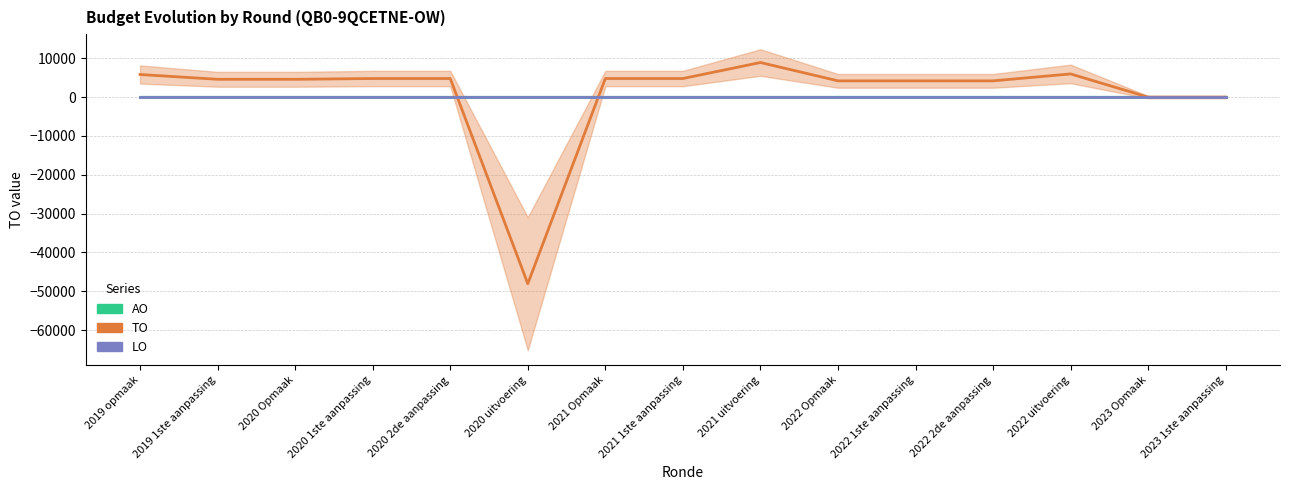

What position from the left is 2023 Opmaak?

14